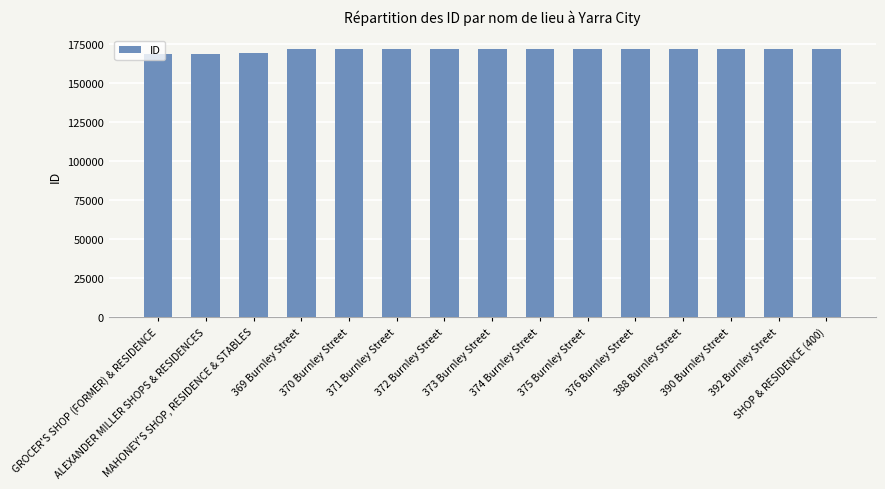

What is the minimum value shown in the chart?

168355